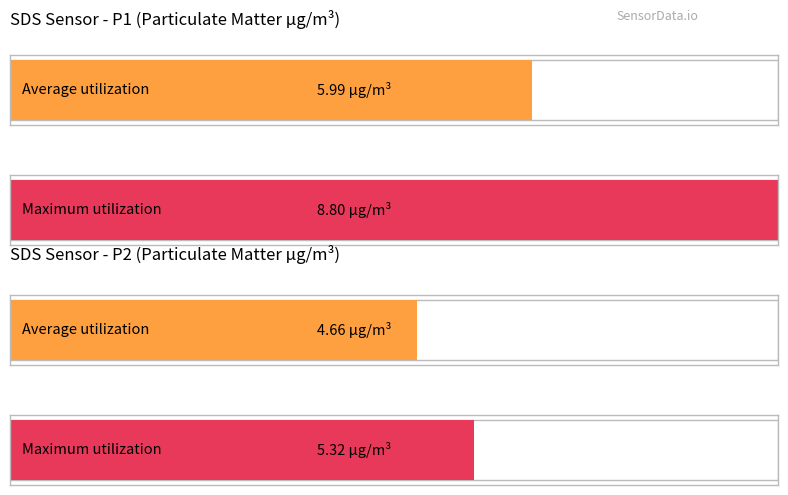

Are the bars grouped side by side (vs. stacked)?

Yes